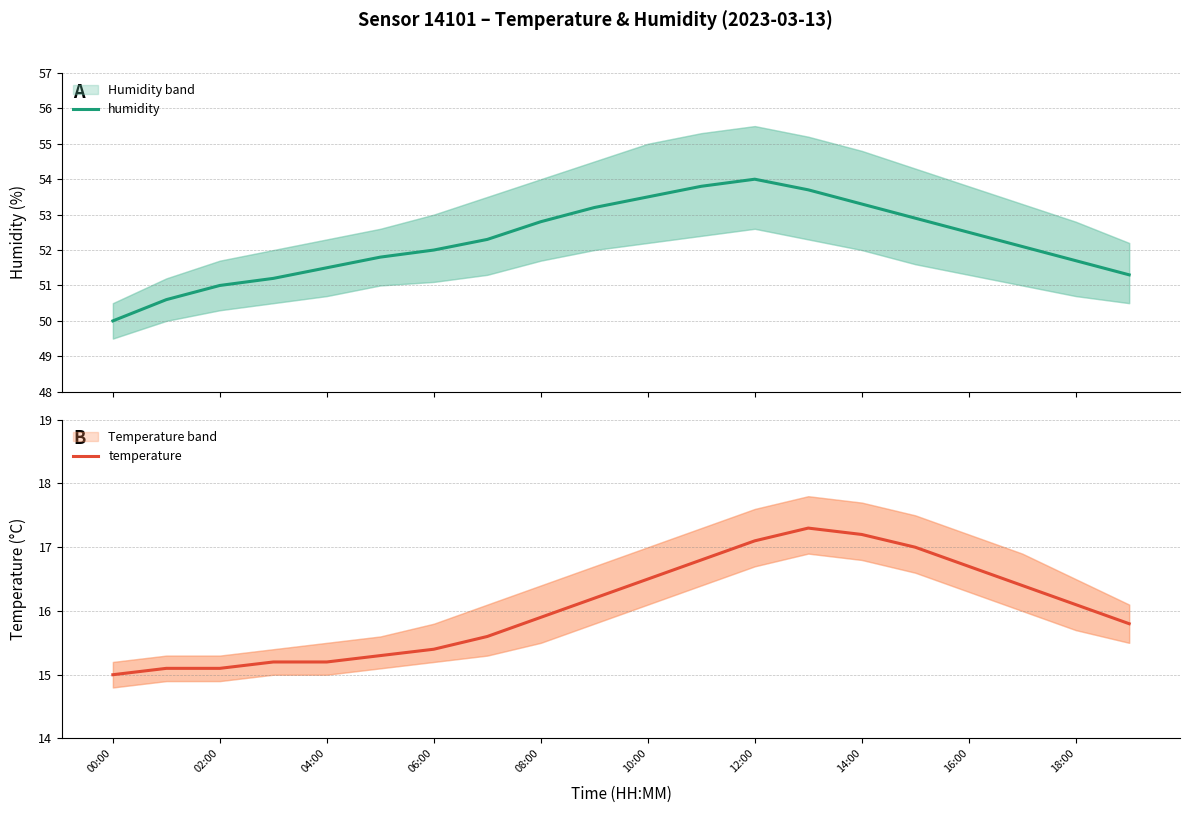

Does the chart have visible grid lines?

Yes